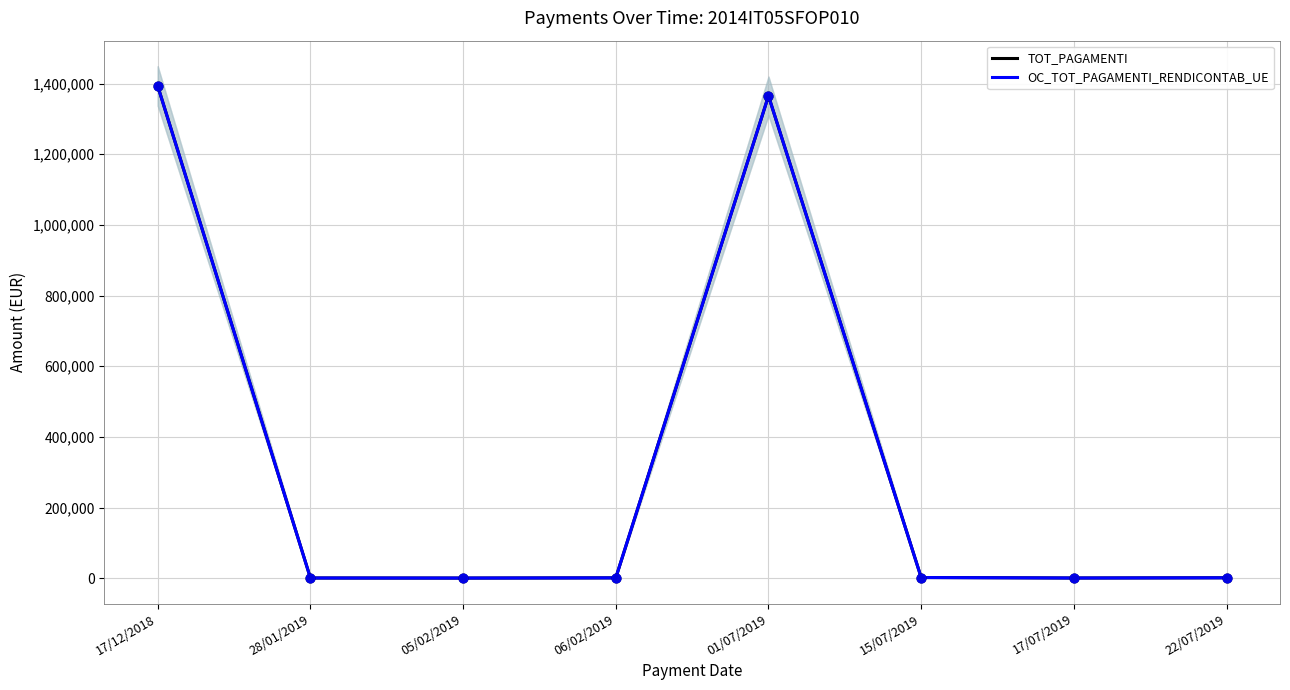

Which series has the largest total across all categories?

TOT_PAGAMENTI